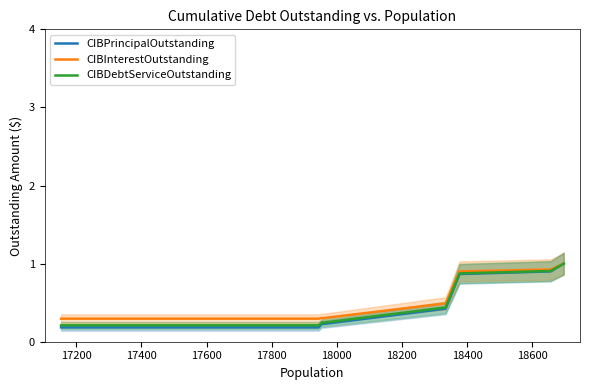

What is the minimum value for CIBInterestOutstanding?

0.3